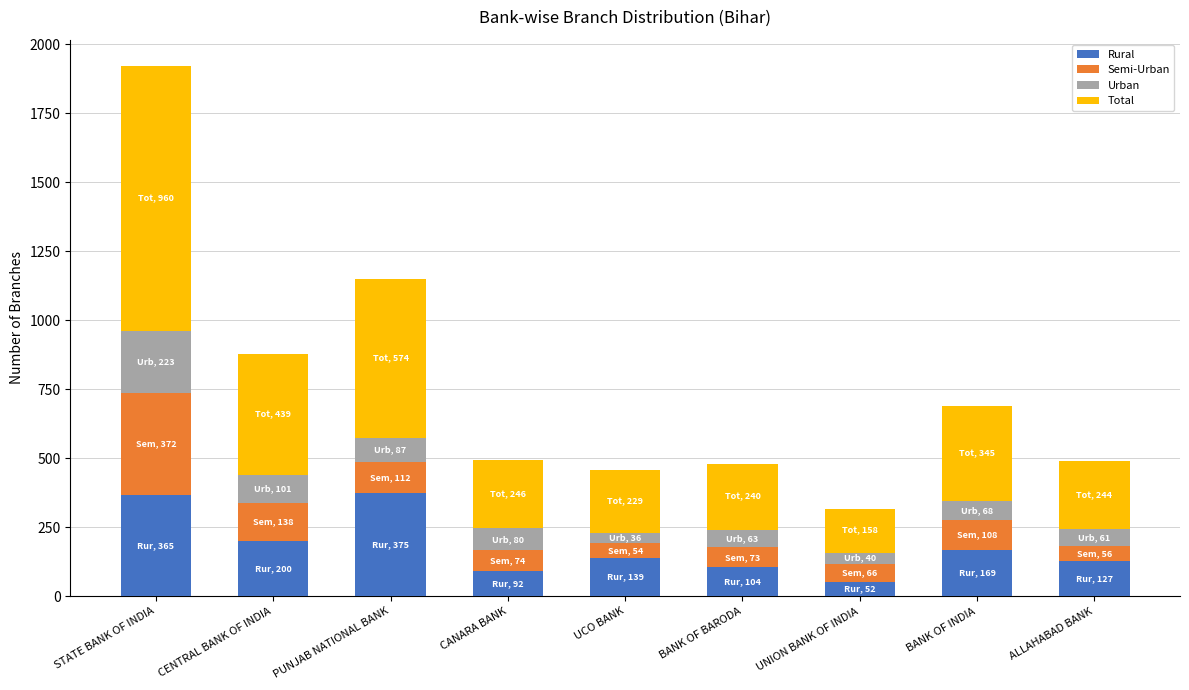

What is the approximate value of Rural at CANARA BANK, to the nearest 50?

100